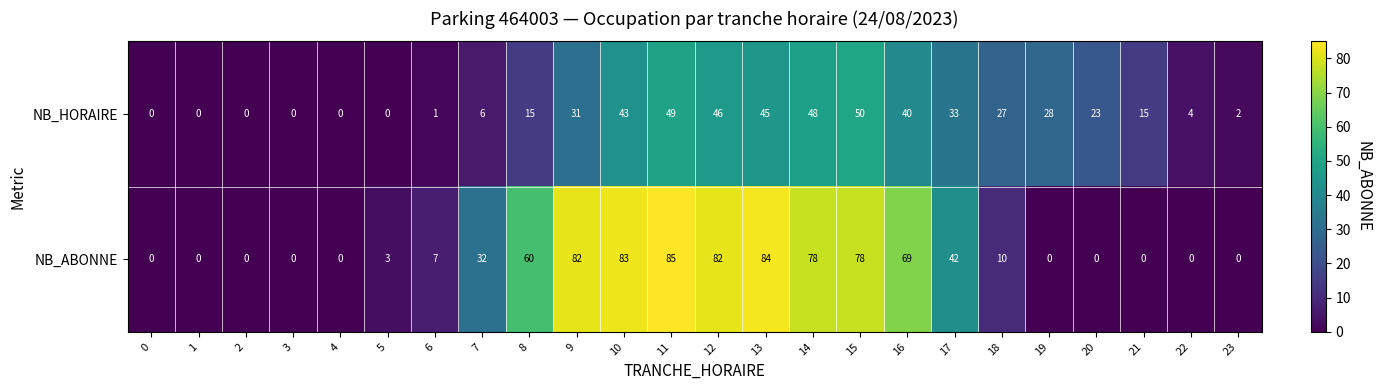

Which series has the largest total across all categories?

NB_ABONNE